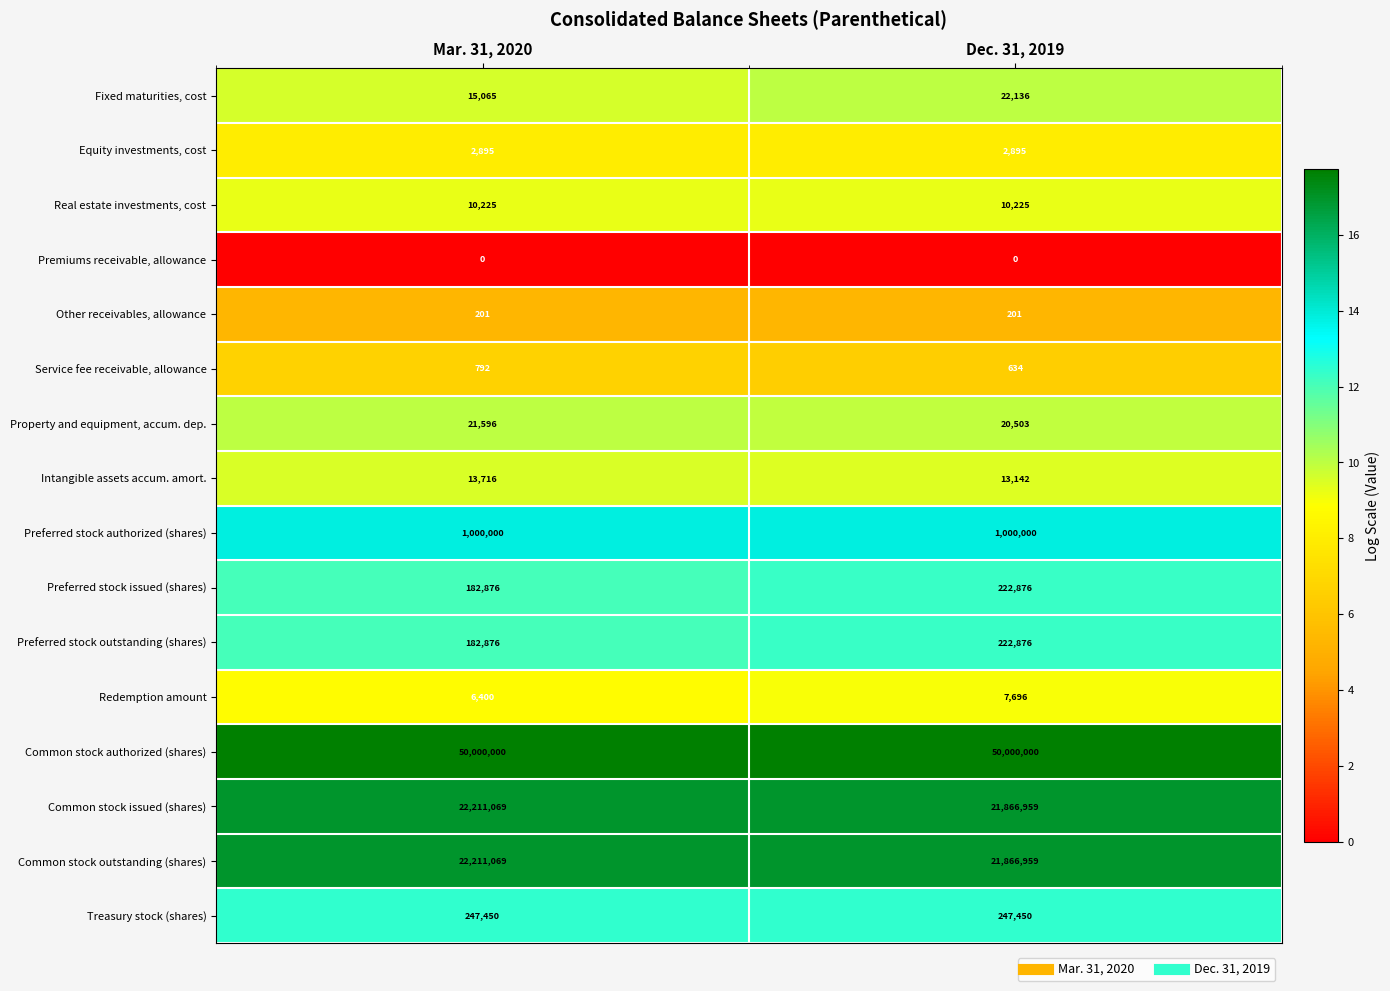

What is the sum of the Intangible assets accum. amort. values at Mar. 31, 2020 and Dec. 31, 2019?

26858